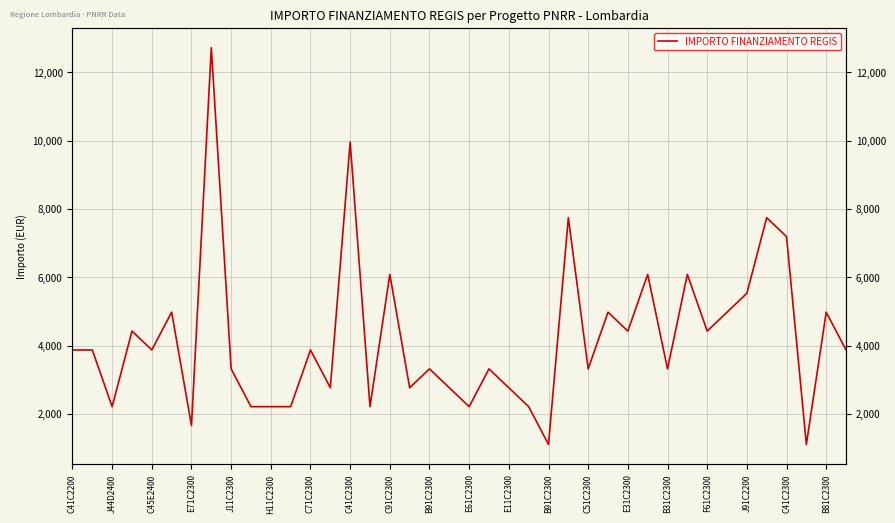

At which label does the data first exceed 3871?

E71C2300